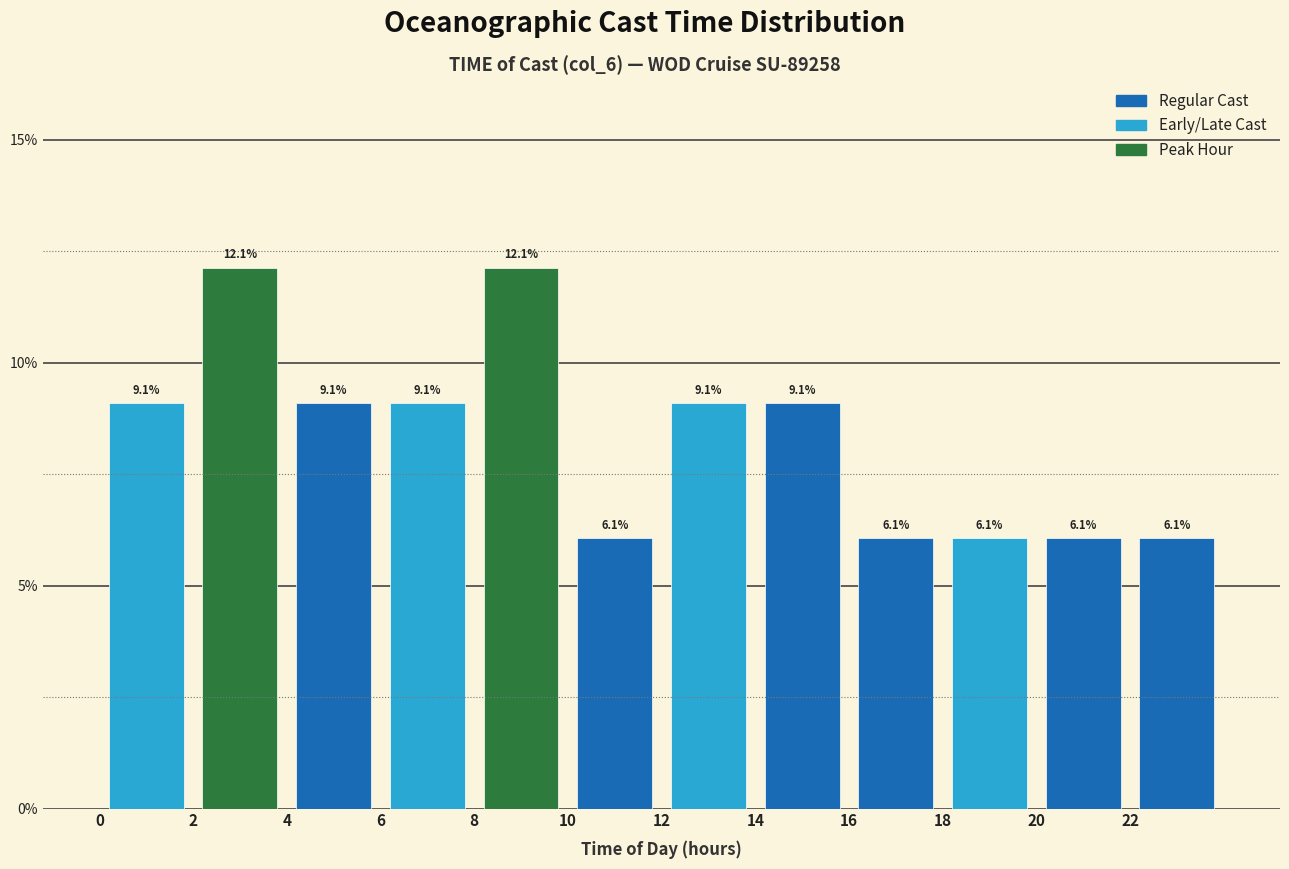

Reading left to right, transcribe this chart: for each bar, give the range it covers on the x-axis and its height.

0 to 2: 9.1
2 to 4: 12.1
4 to 6: 9.1
6 to 8: 9.1
8 to 10: 12.1
10 to 12: 6.1
12 to 14: 9.1
14 to 16: 9.1
16 to 18: 6.1
18 to 20: 6.1
20 to 22: 6.1
22 to 24: 6.1